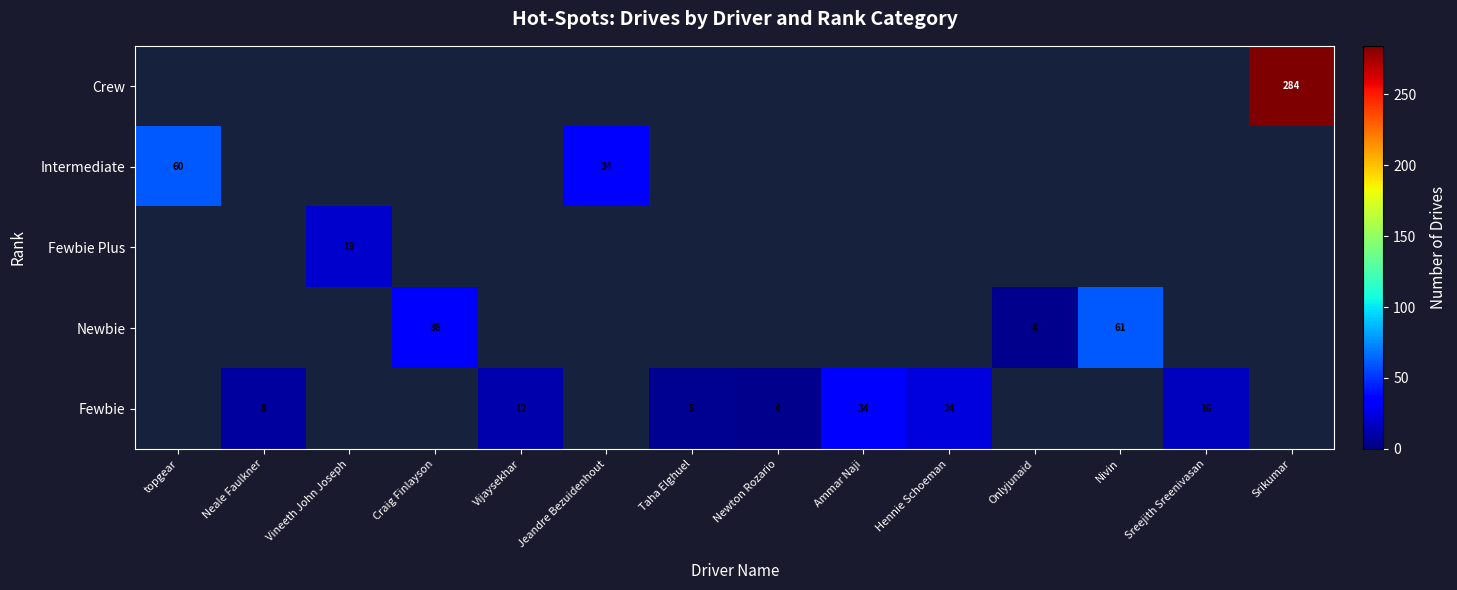

Which label corresponds to the smallest value in the chart?

Onlyjunaid